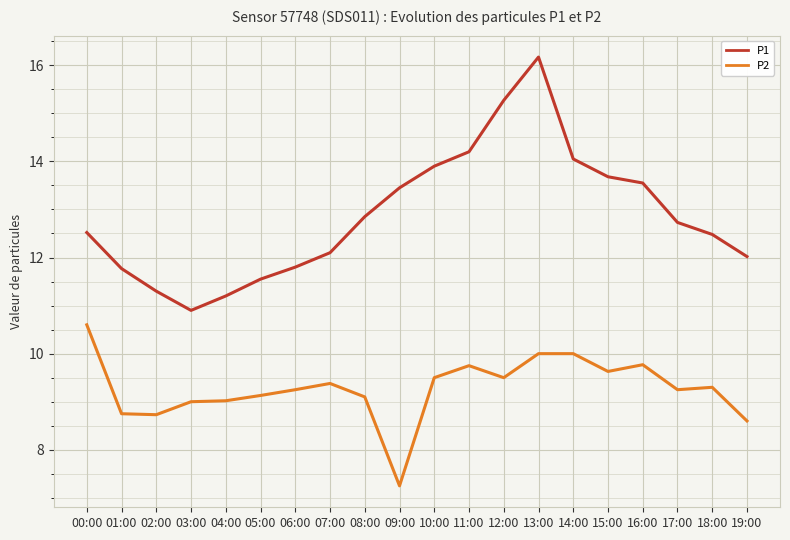

What is the greatest value displayed?

16.2